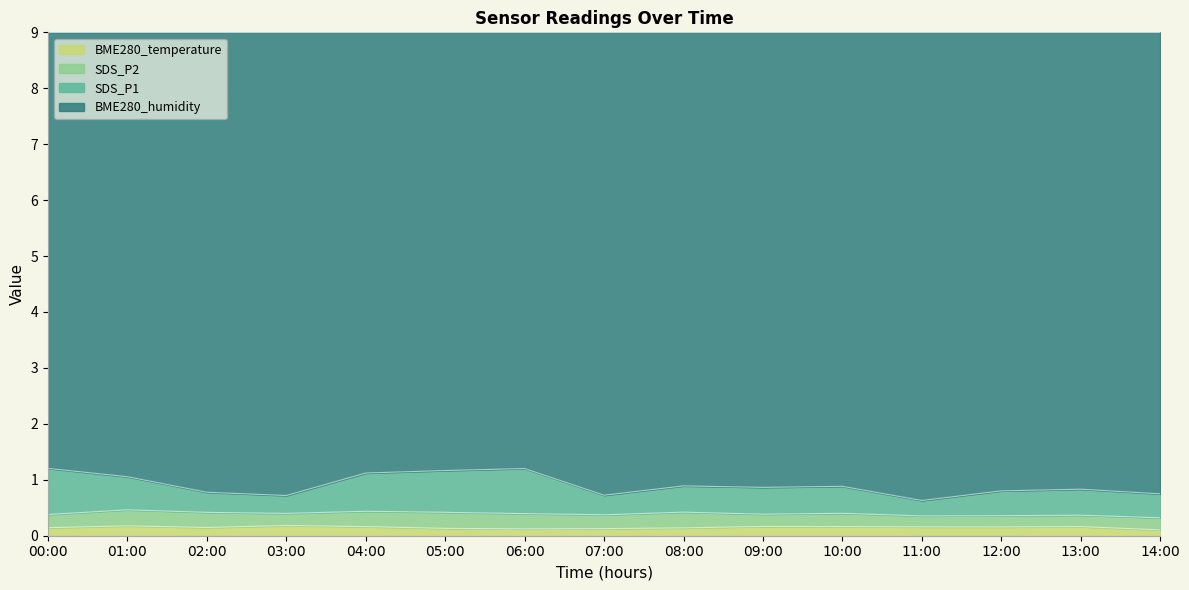

Between 00:00 and 04:00, which series saw the biggest shift?

SDS_P1